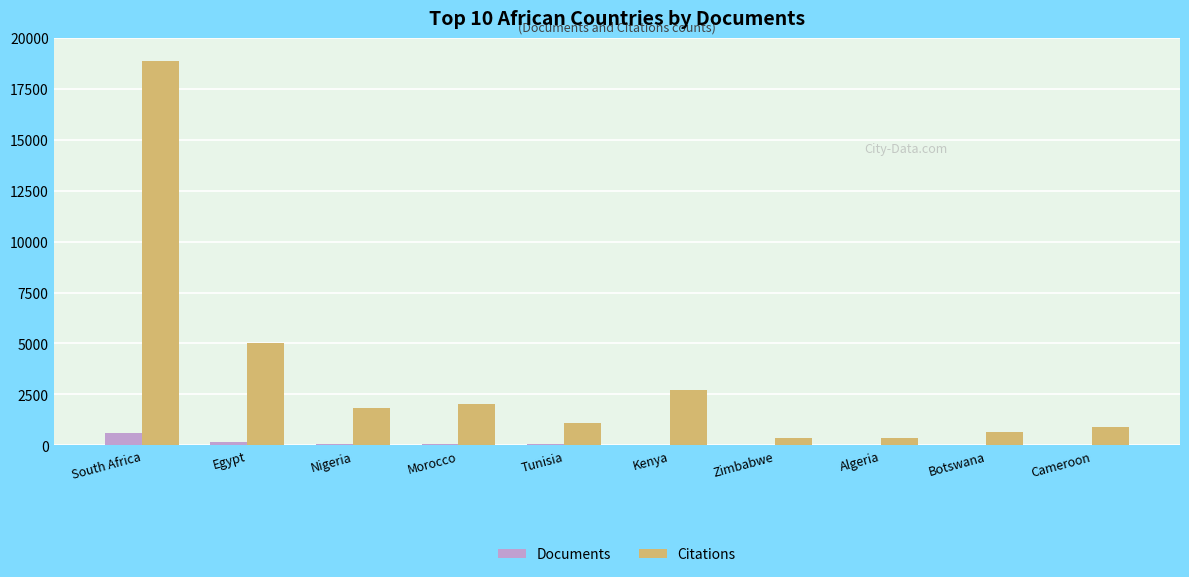

True or false: Citations has a value of 18855 at South Africa.

True